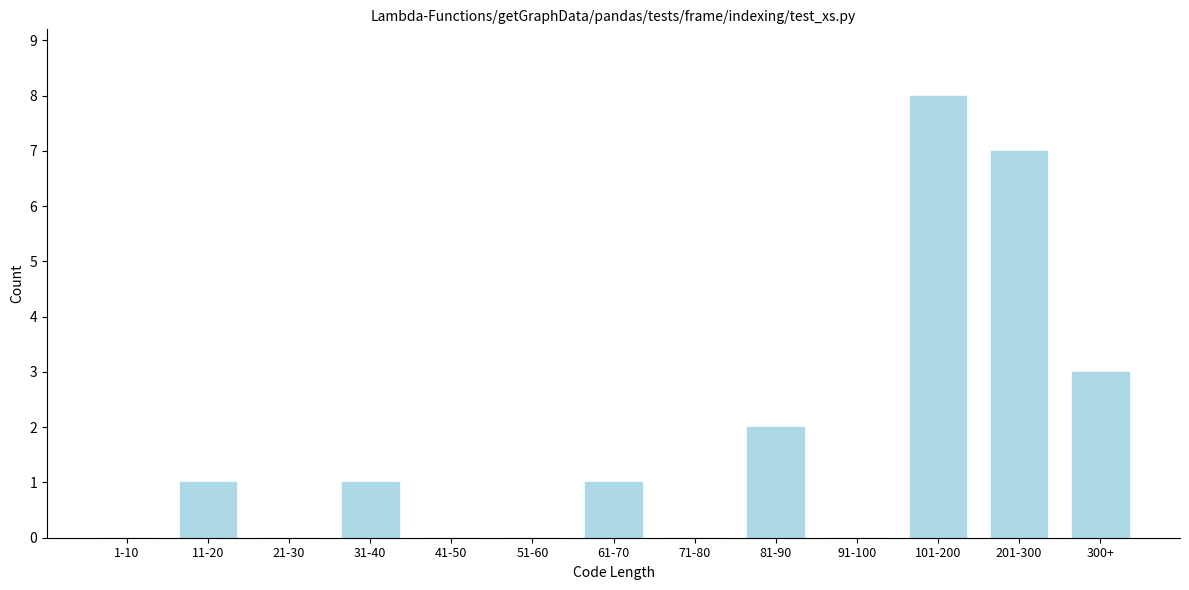

Reading right to left, extract all data points from this chart.

300+=3	201-300=7	101-200=8	91-100=0	81-90=2	71-80=0	61-70=1	51-60=0	41-50=0	31-40=1	21-30=0	11-20=1	1-10=0